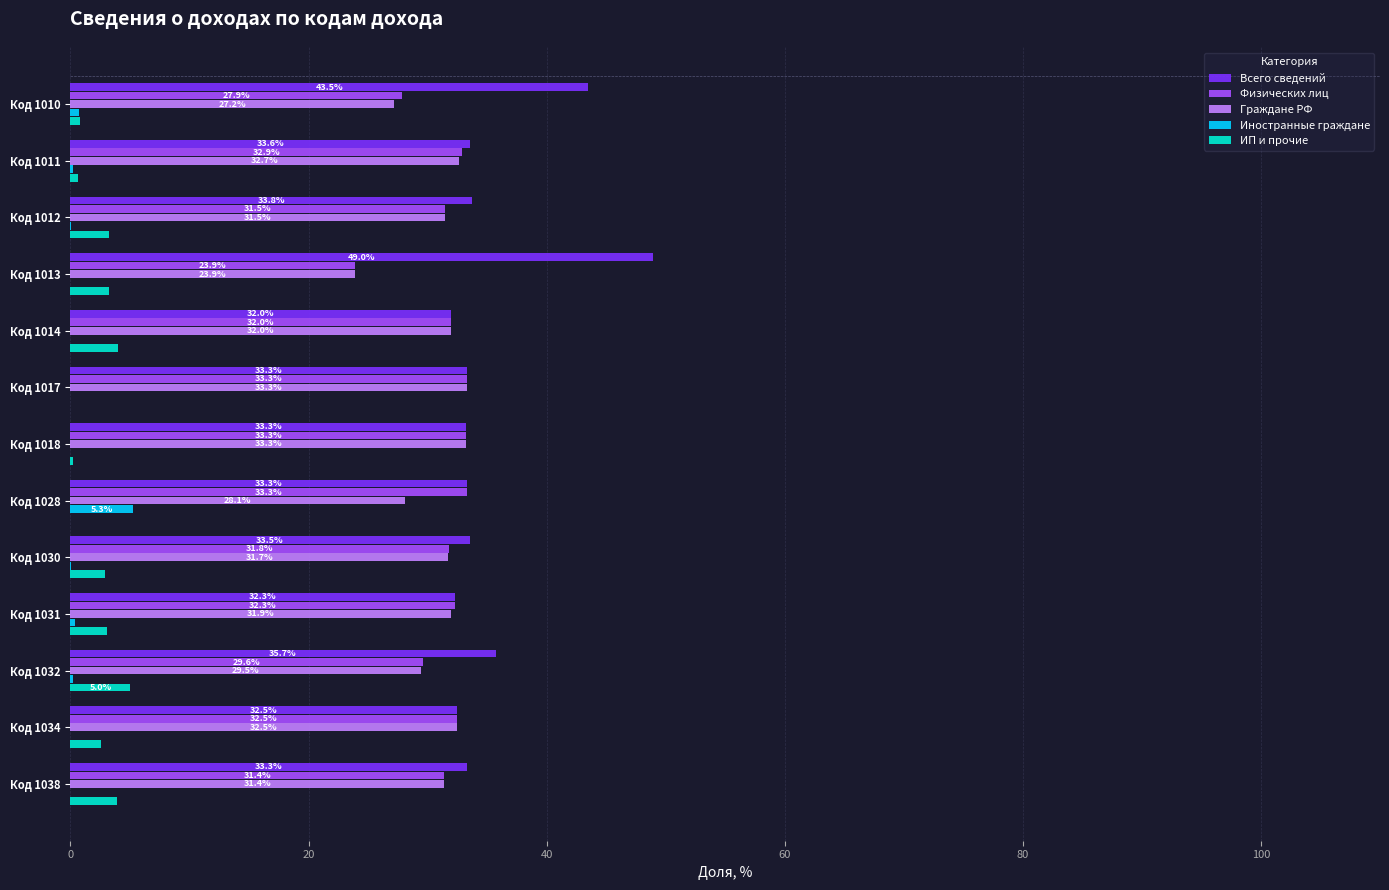

At which label is Физических лиц closest to 28?

Код 1010